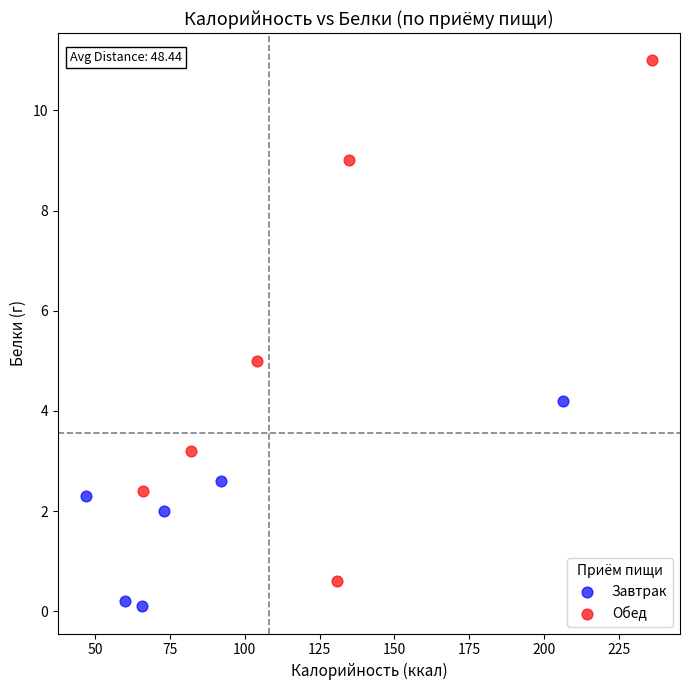

Which series has the widest spread of Y values?

Обед